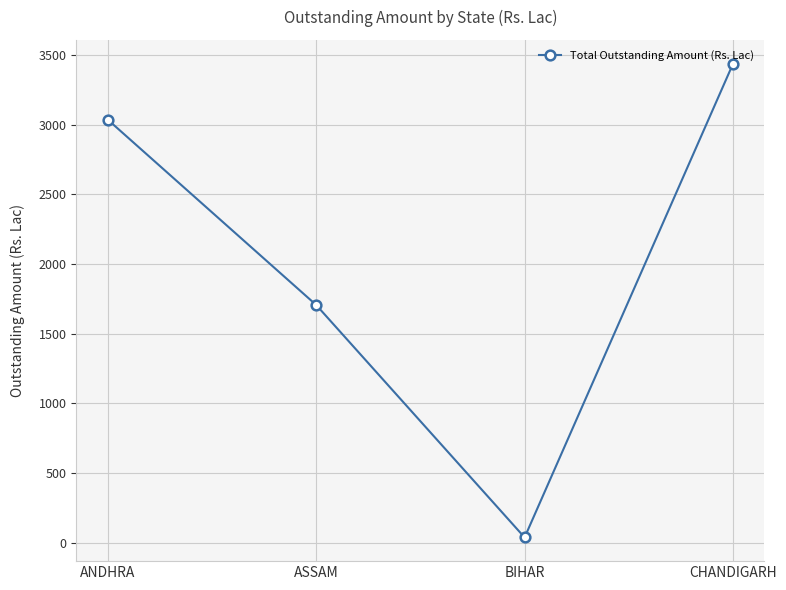

What is the value of the 3rd point from the left?

38.5